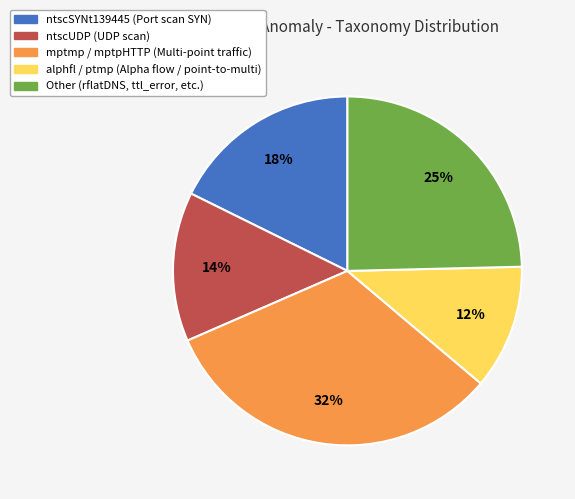

Count the number of slices in the pie.

5